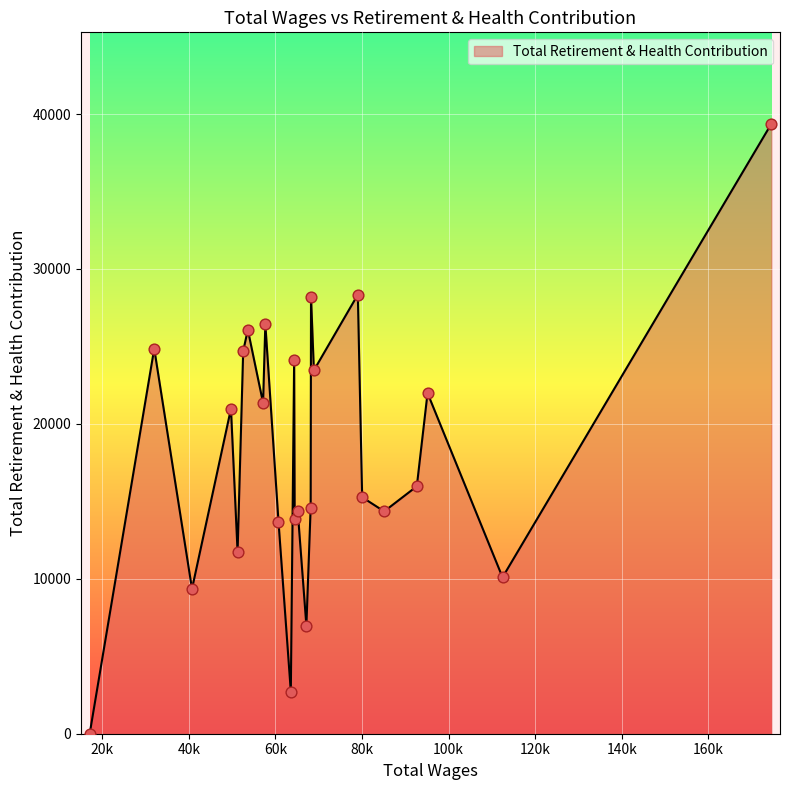

What is the greatest value displayed?

39371